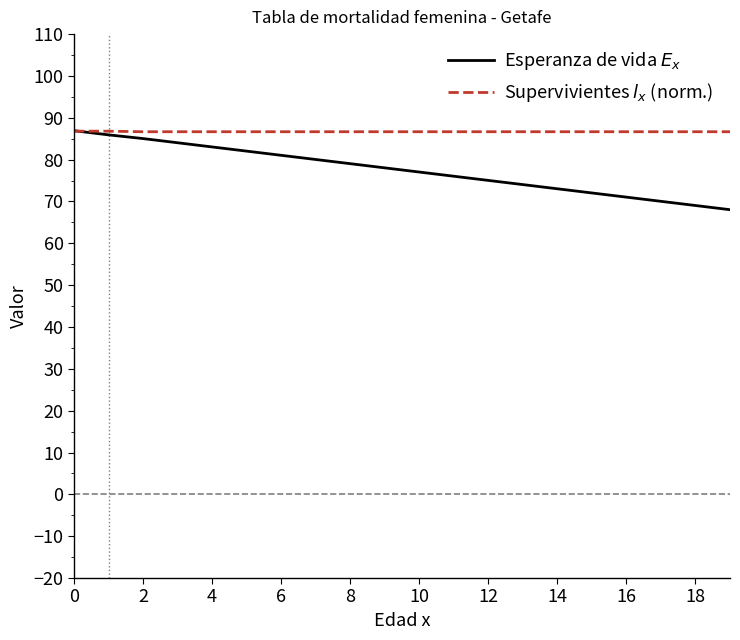

What is the maximum value shown in the chart?

86.9